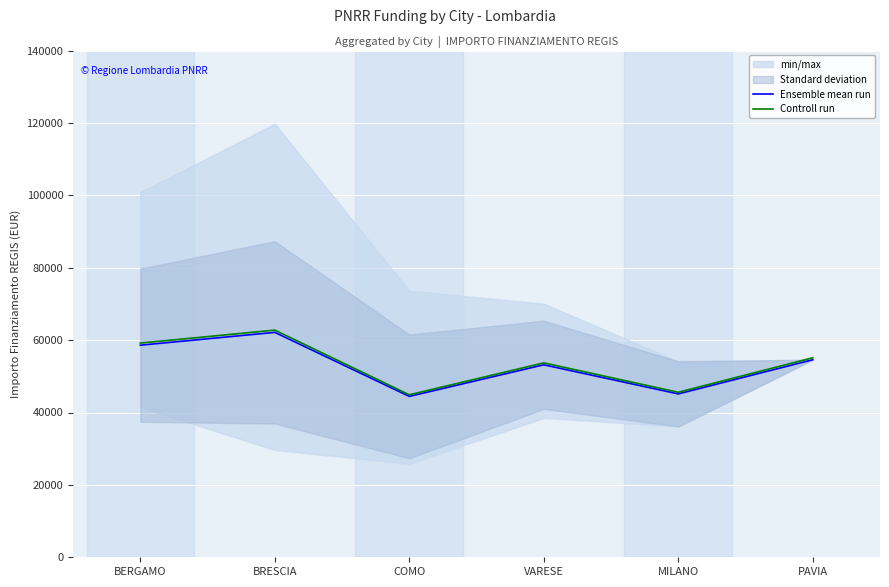

In Ensemble mean run, how many points are lower than both neighbors (excluding endpoints)?

2